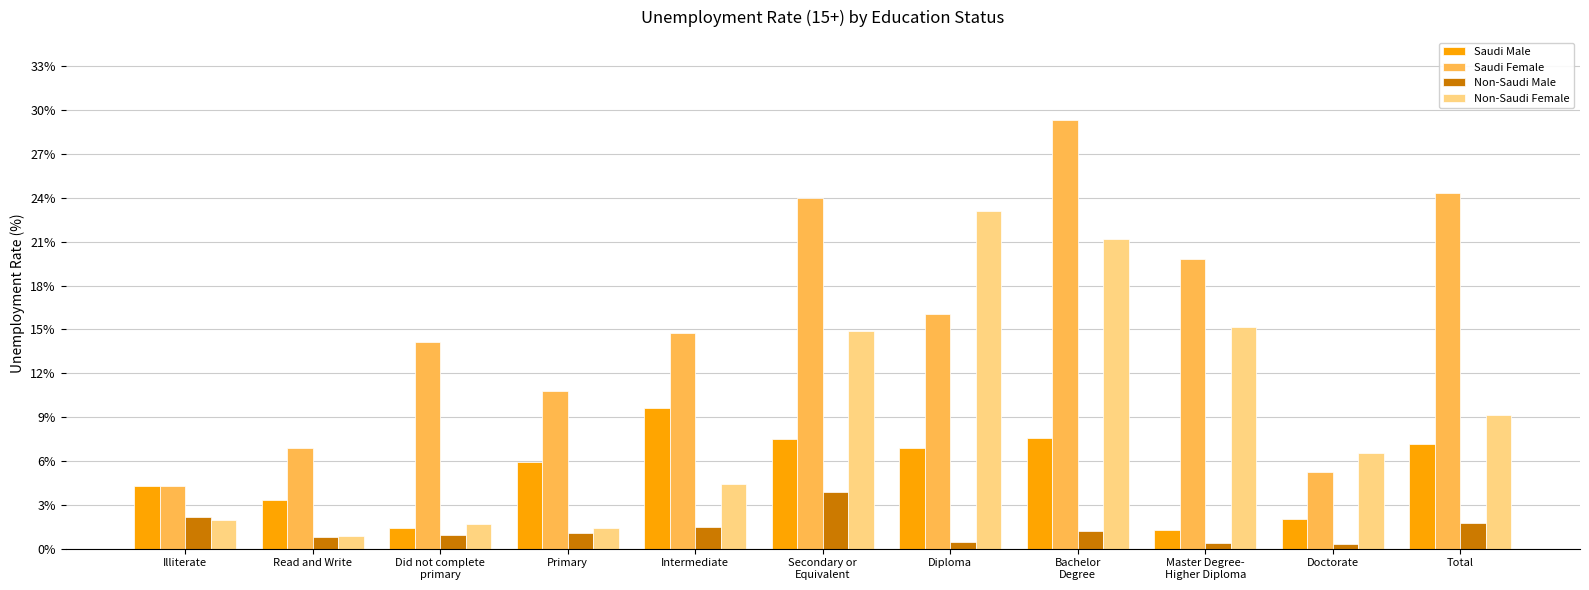

Does the chart contain stacked bars?

No